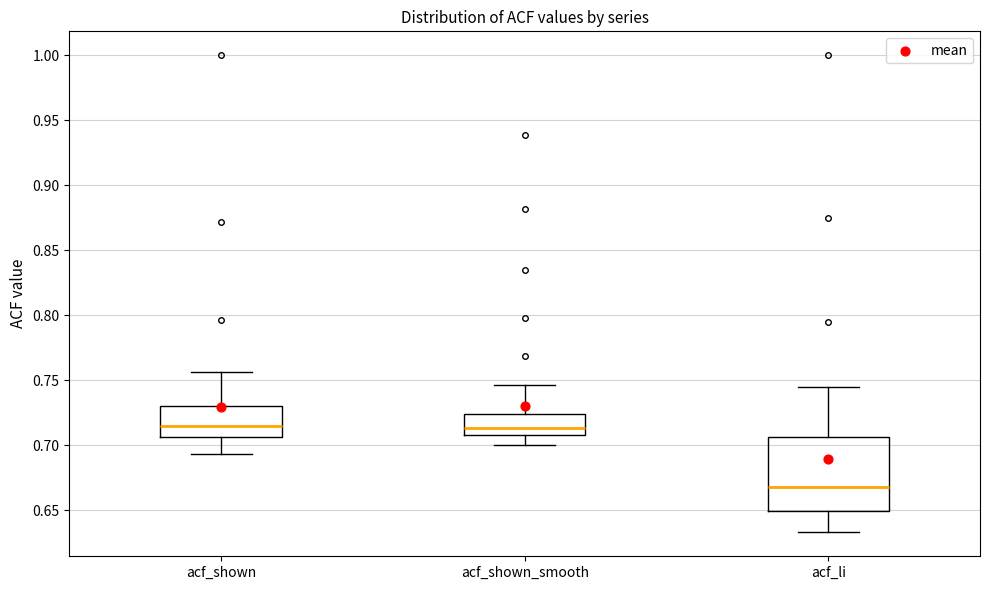

Which box is the tallest, from its lower edge to its upper edge?

acf_li